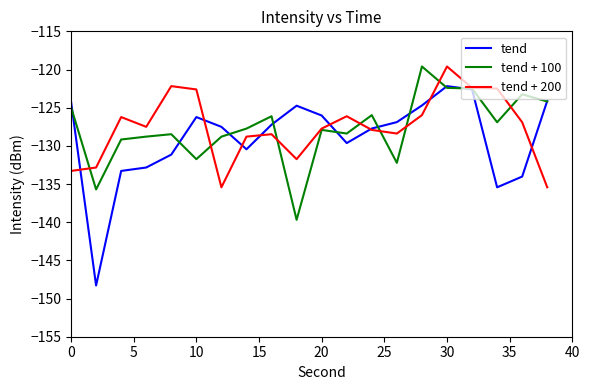

What is the minimum value shown in the chart?

-148.3